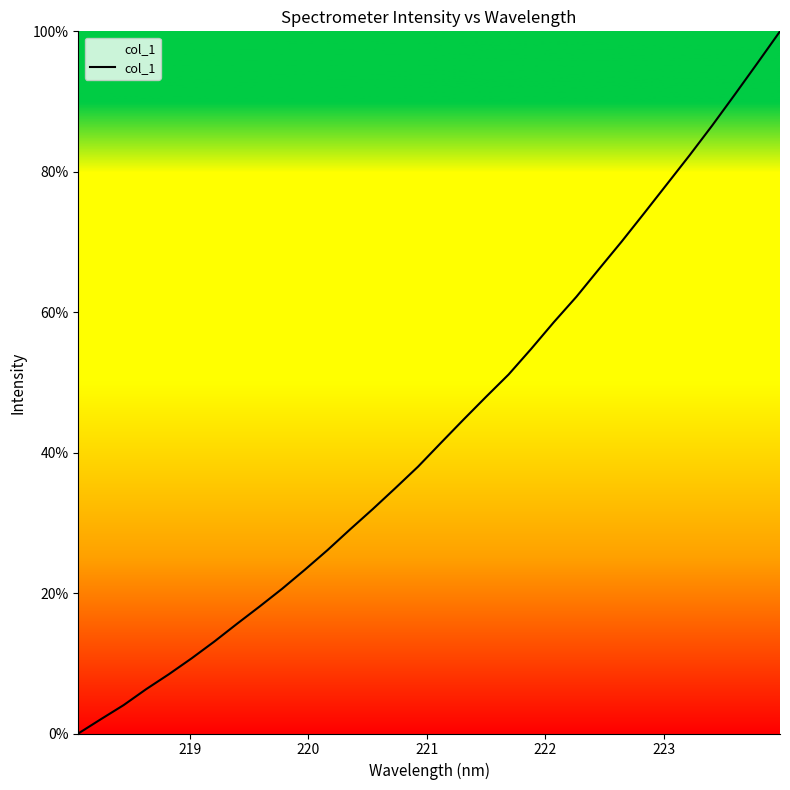

What is the greatest value displayed?

100.0